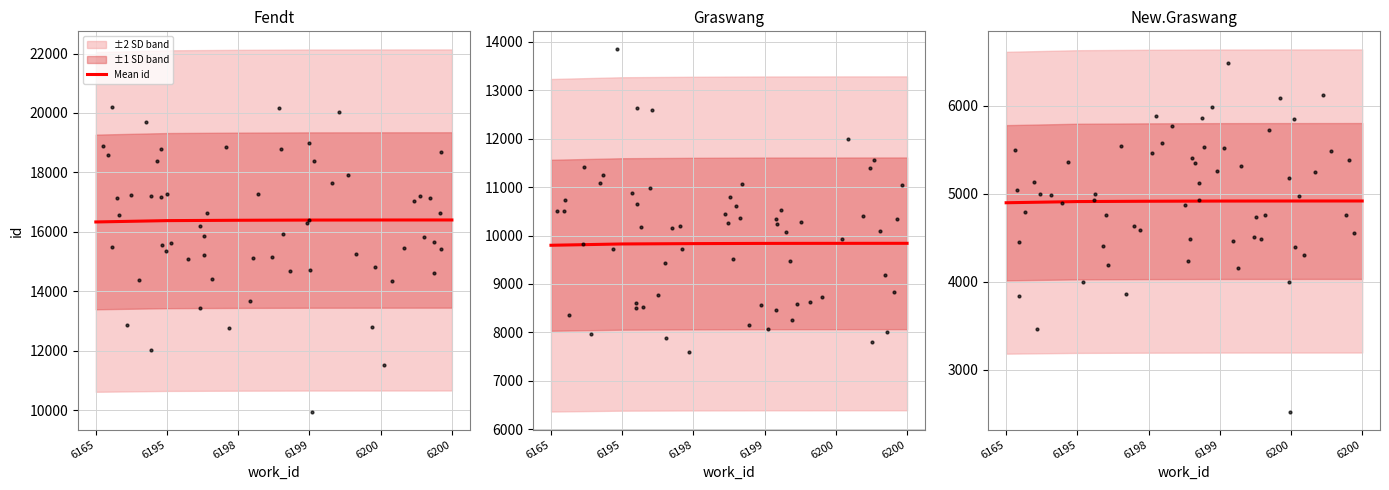

What is the ratio of the value at 6200 to the value at 6198?

1.0